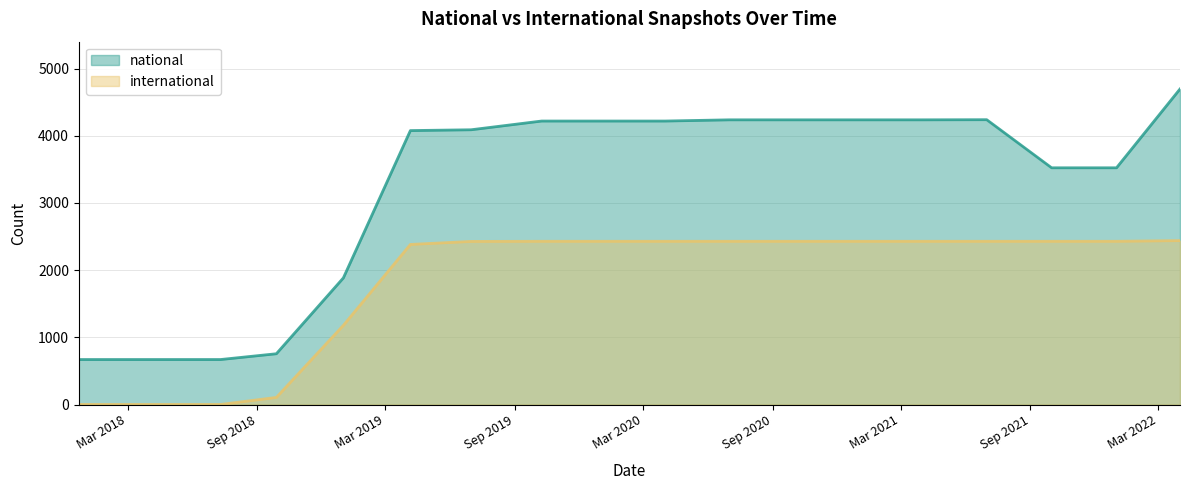

The national series shows 1395 at 2020-04-01. True or false?

False